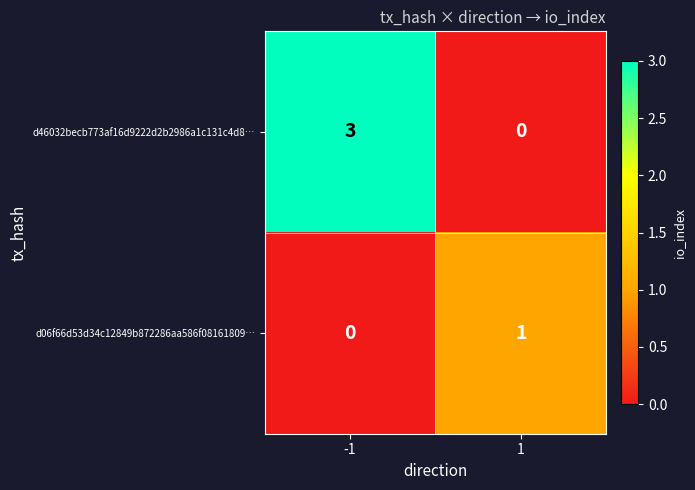

What is the total value across all series at -1?

3